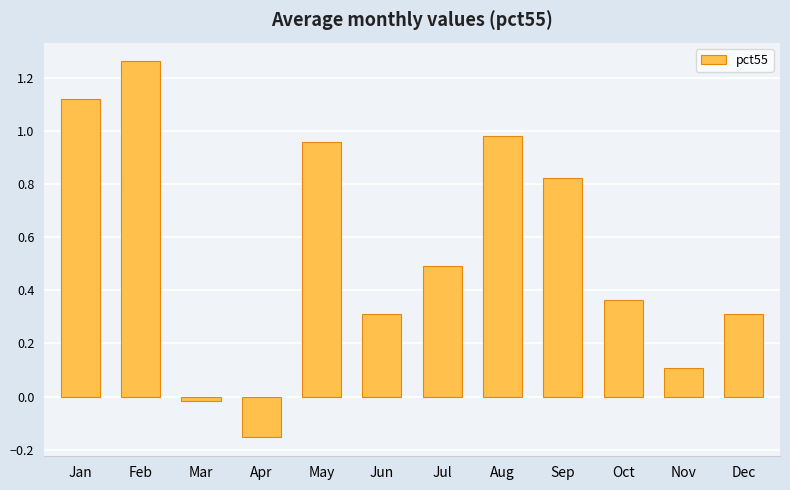

Does the chart contain any negative values?

Yes